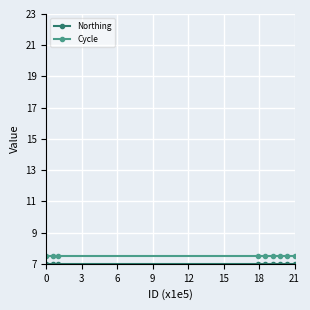

How many lines are shown in the chart?

2